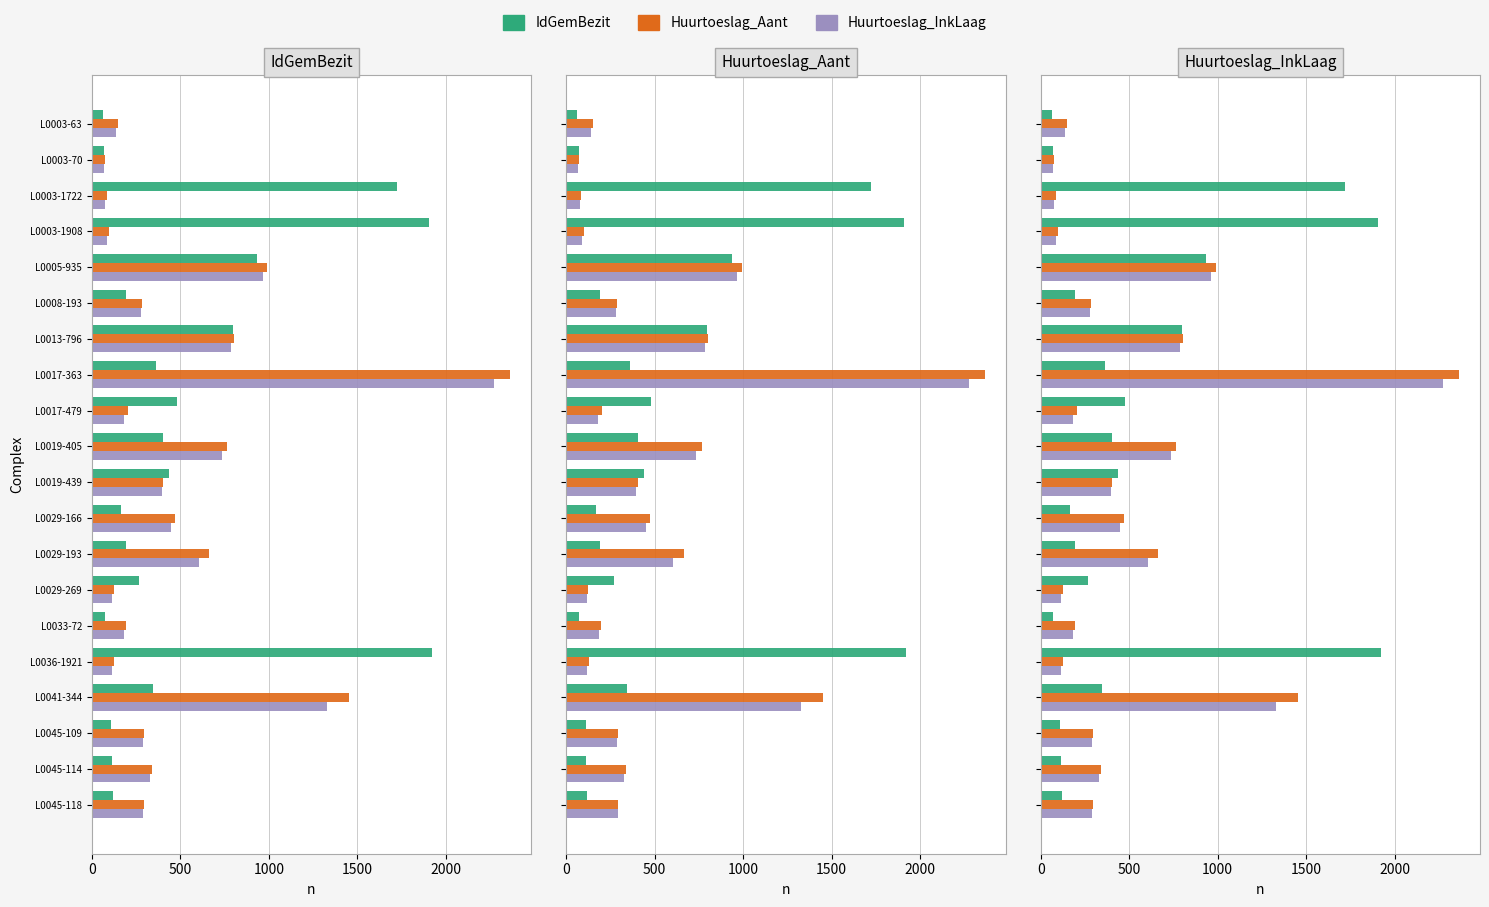

What is the difference between the highest and lowest values at L0029-193?

470